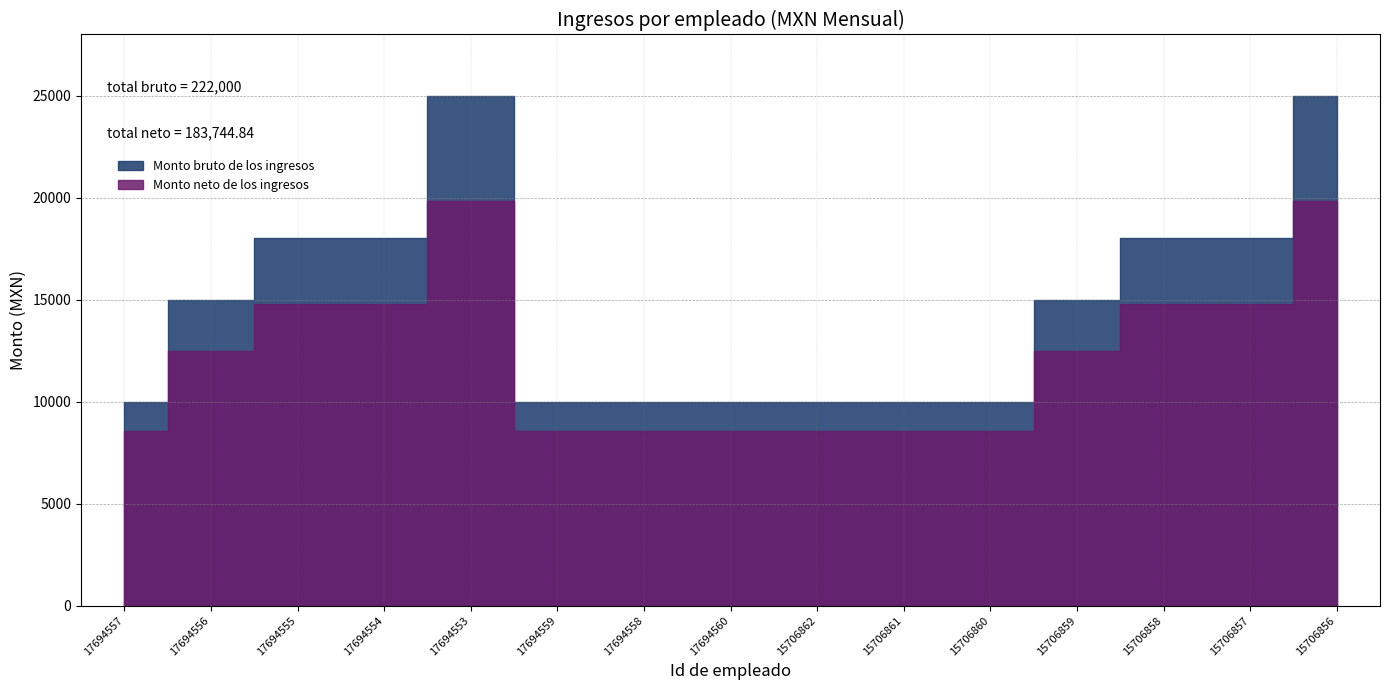

What is the sum of the Monto neto de los ingresos values at 15706861 and 17694556?

21045.6